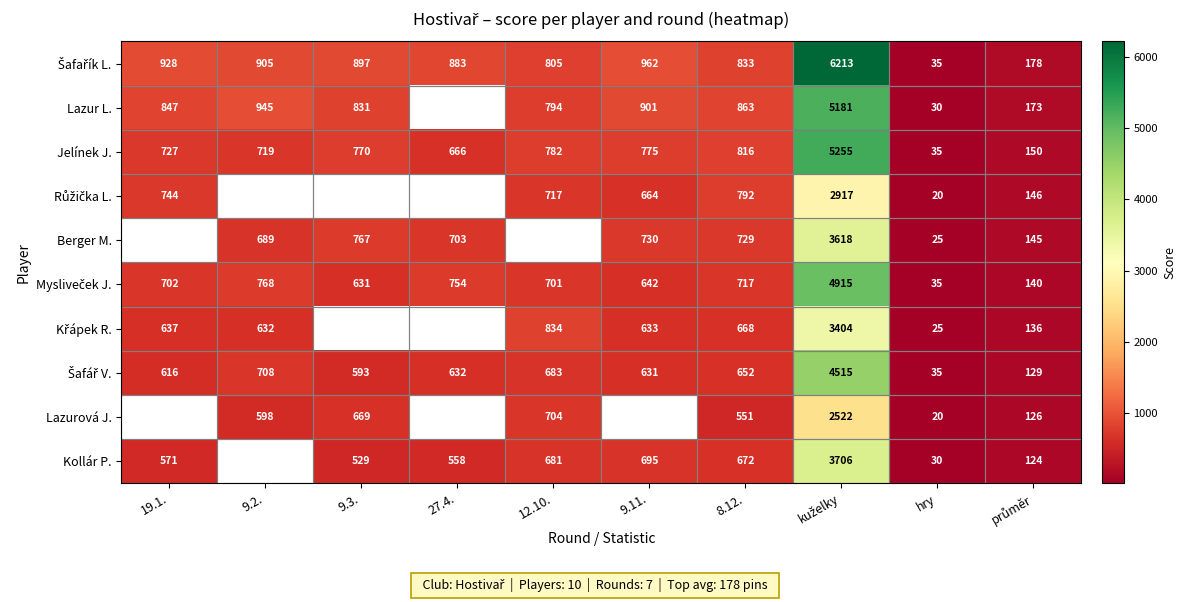

What is the greatest value displayed?

6213.0